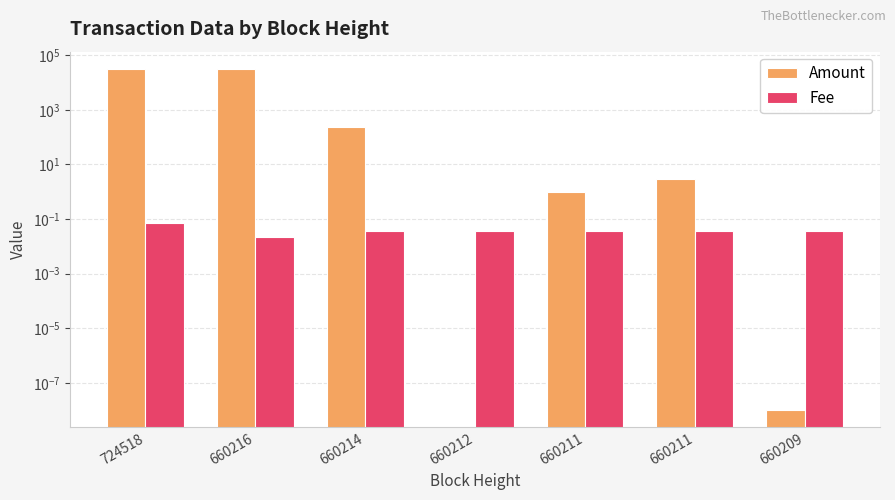

How many data points does each series have?

7